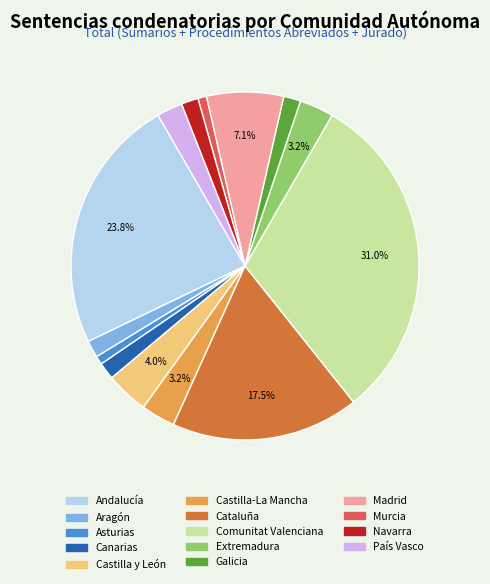

Does any single category account for the majority?

No